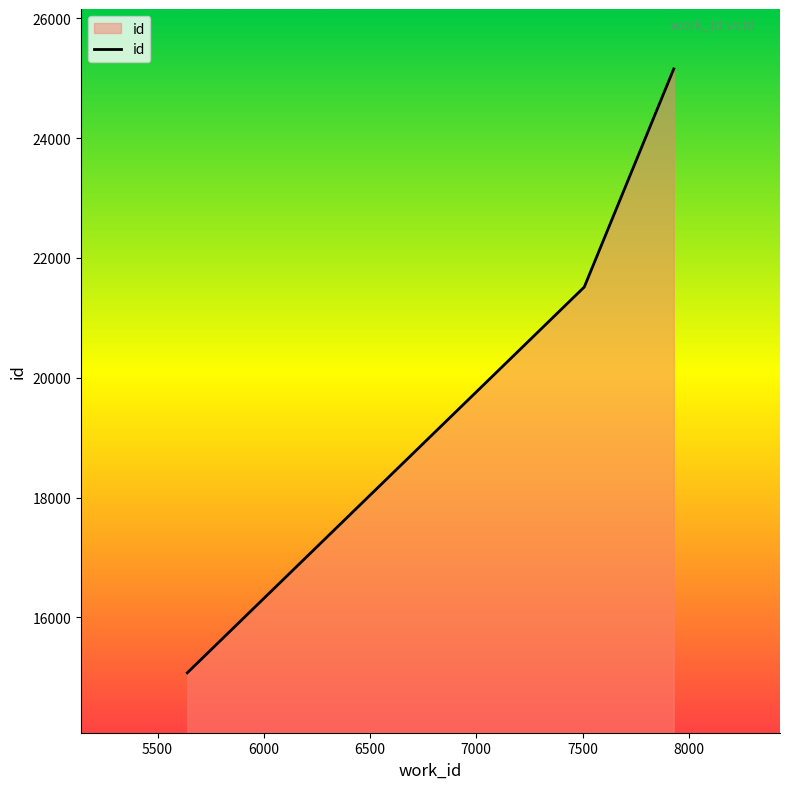

What is the greatest value displayed?

25155